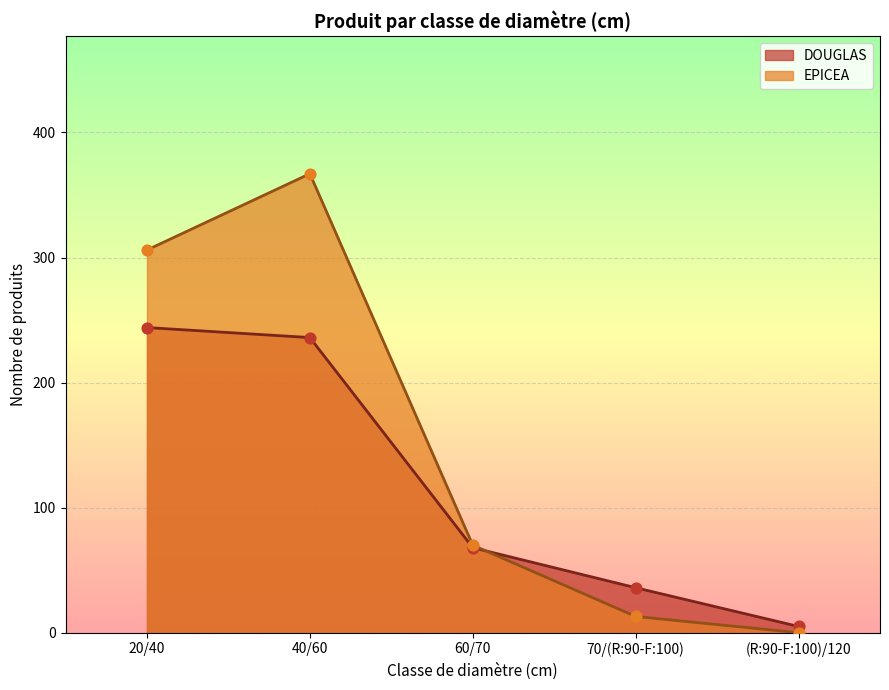

At which category is the sum across all series the highest?

40/60